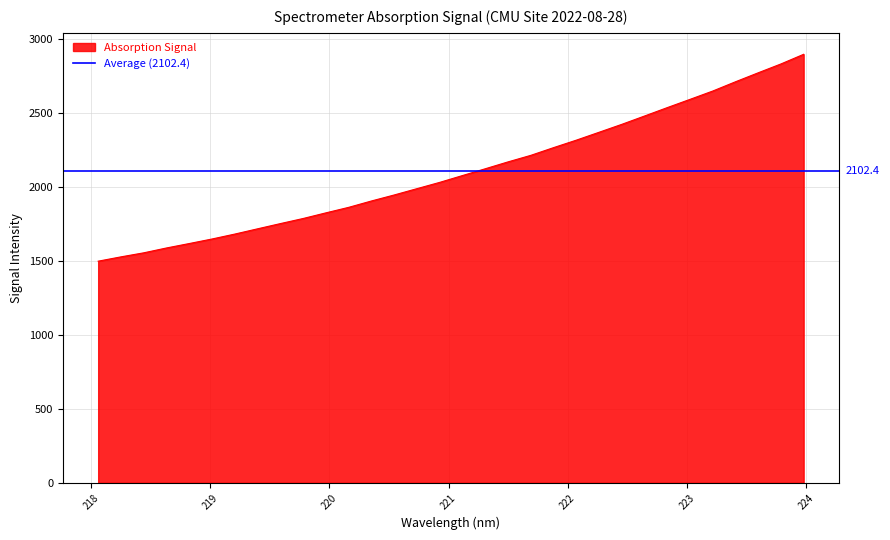

The value at 222.6447 is 766.9. True or false?

False